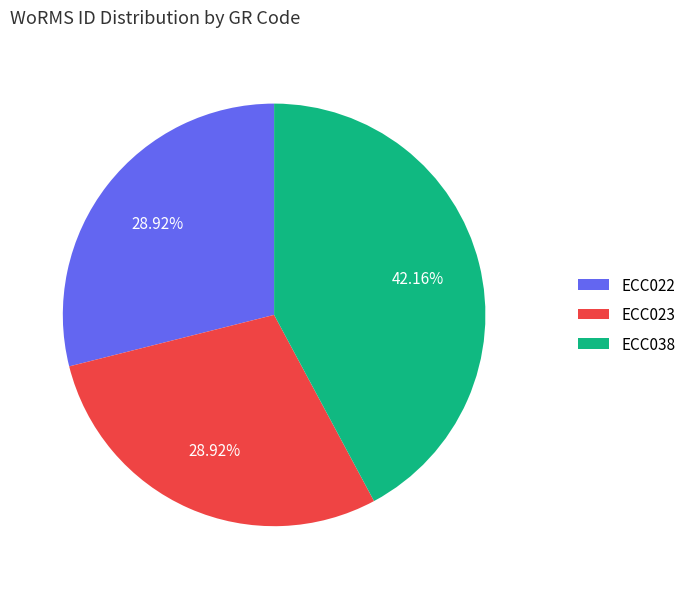

To the nearest percent, what is the difference between the ECC023 and ECC038 slice percentages?

13%